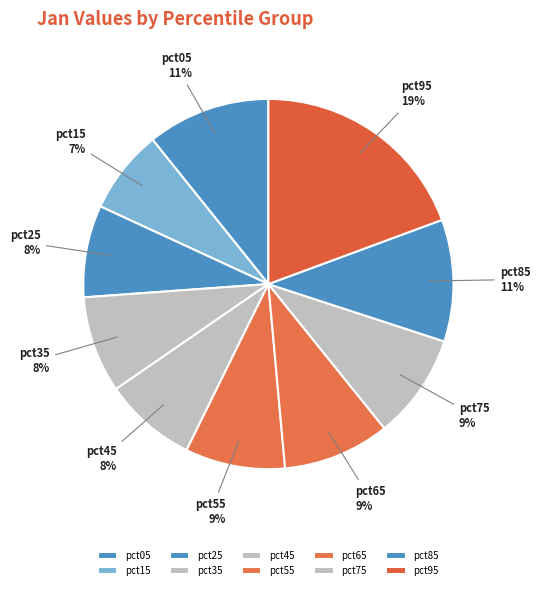

To the nearest percent, what is the difference between the largest and smallest slice percentages?

12%